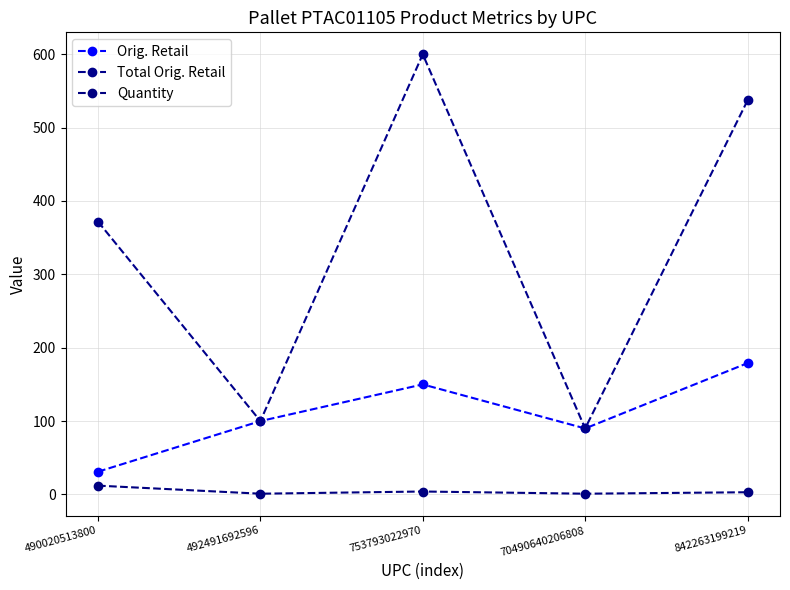

Which series has the widest spread of values?

Total Orig. Retail